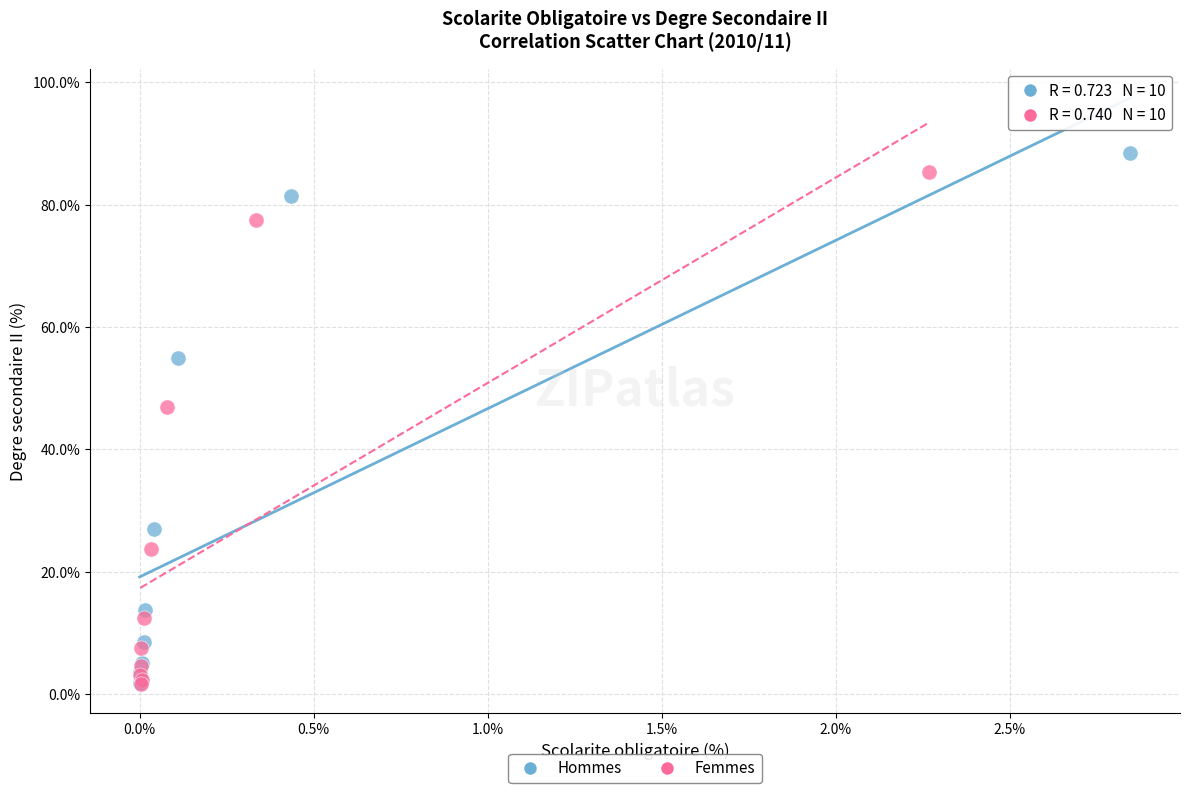

Which series reaches the maximum Y coordinate?

Hommes